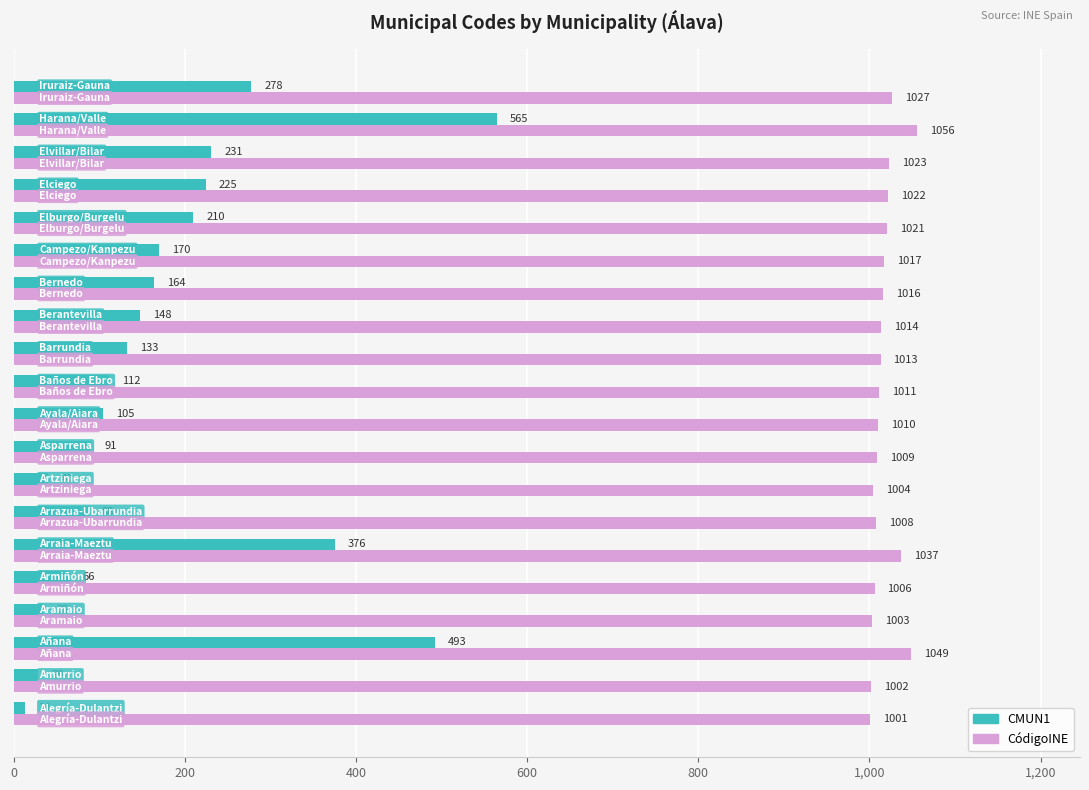

What is the difference between the maximum and minimum values in the CódigoINE series?

55